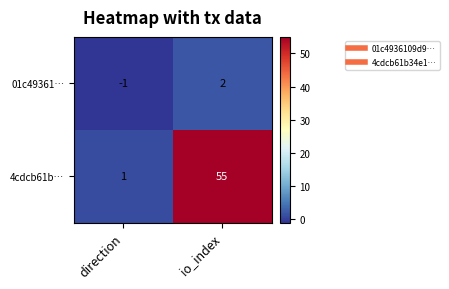

How many values in 01c49361… are below zero?

1